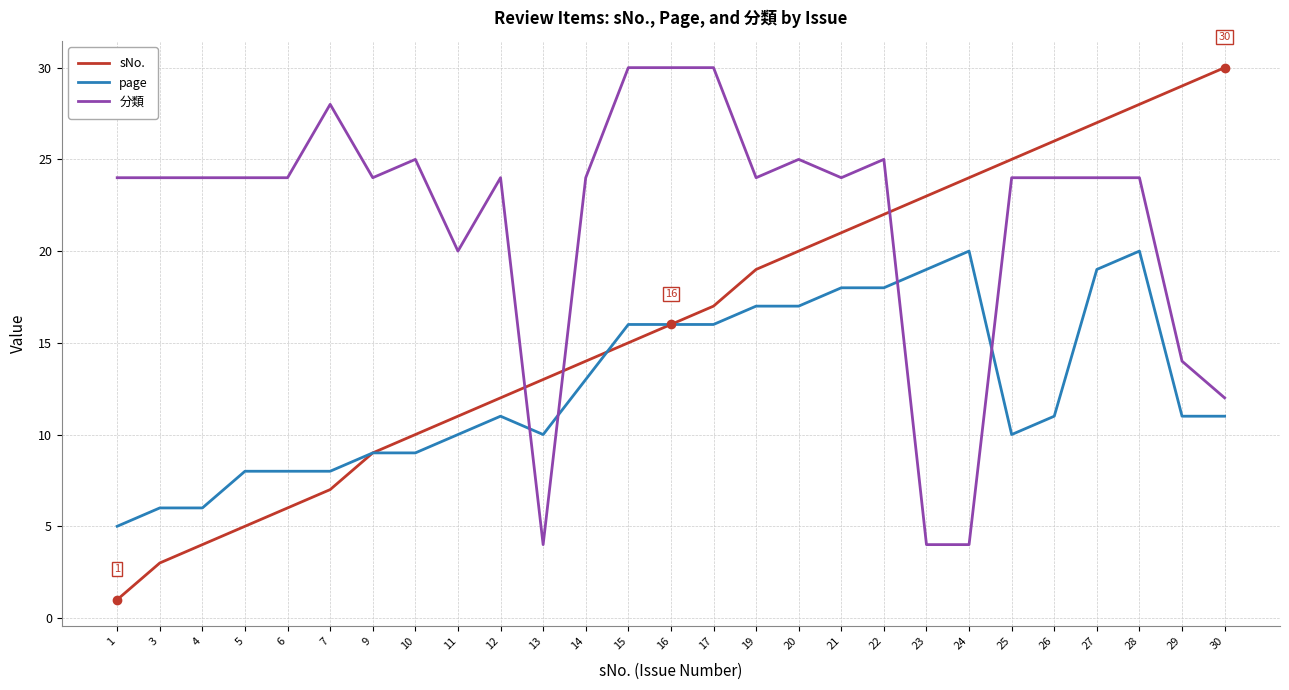

What is the lowest value of the 分類 series?

4